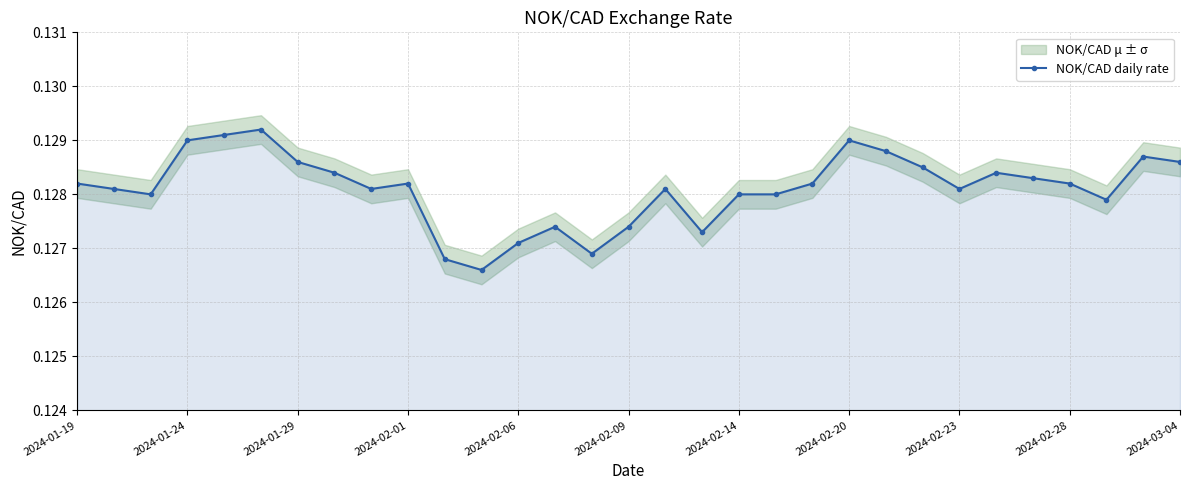

How many NOK/CAD daily rate values are between 0 and 1?

31